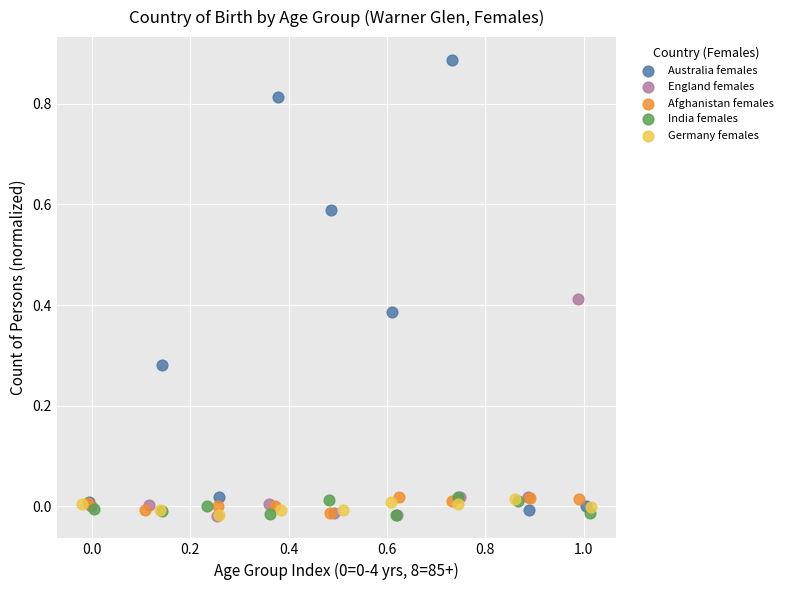

What are all the series names shown in the legend?

Australia females, England females, Afghanistan females, India females, Germany females